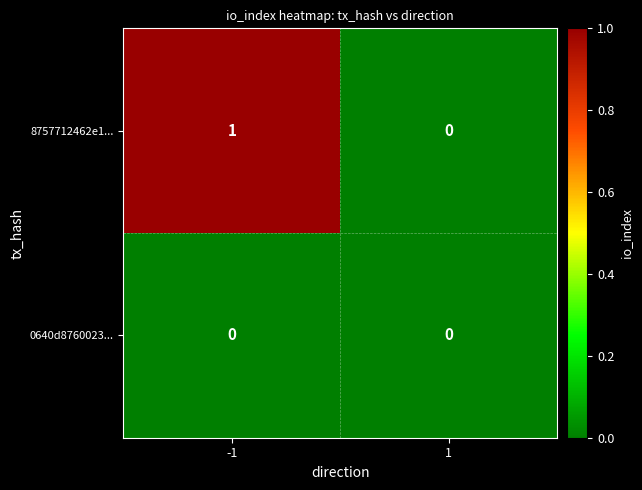

List the series in order of their overall mean, lowest first.

0640d8760023..., 8757712462e1...